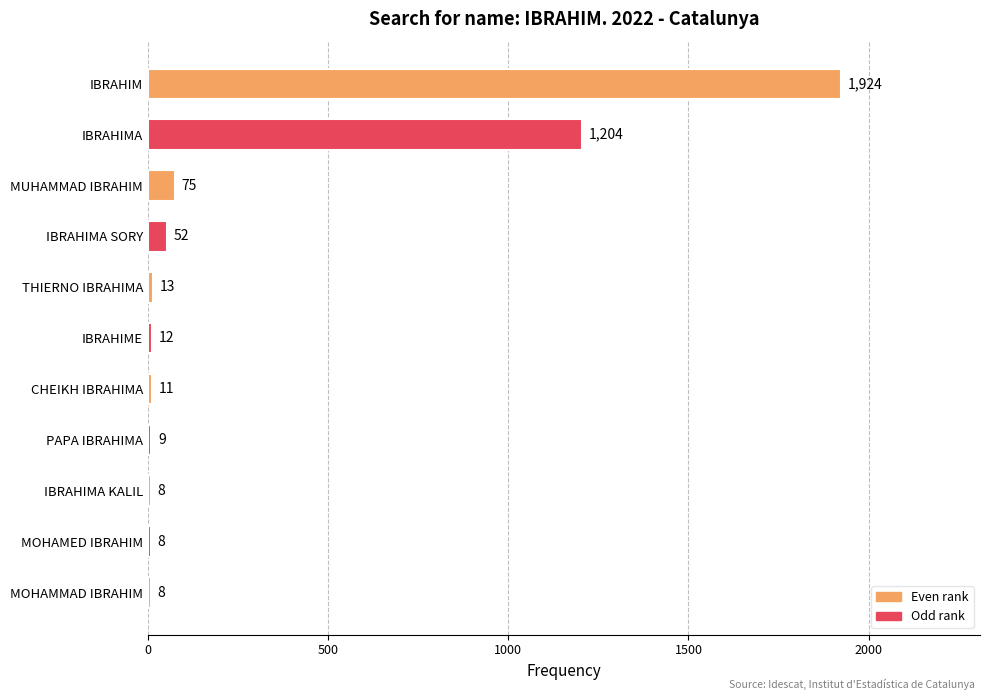

Reading top to bottom, list all the values displayed in this chart.

1924	1204	75	52	13	12	11	9	8	8	8